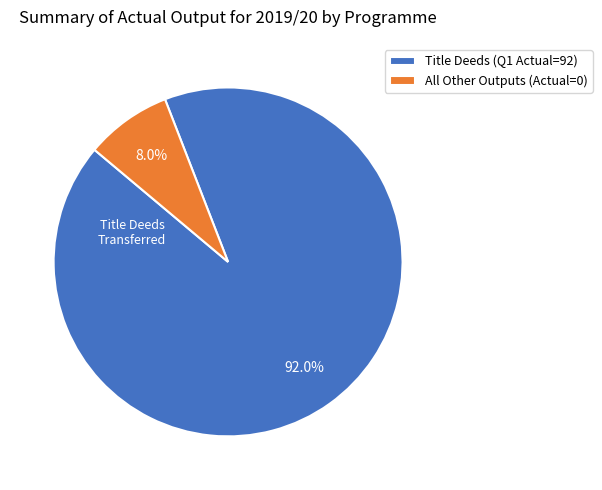

Which slice represents more than half of the pie?

Title Deeds (Q1 Actual=92)